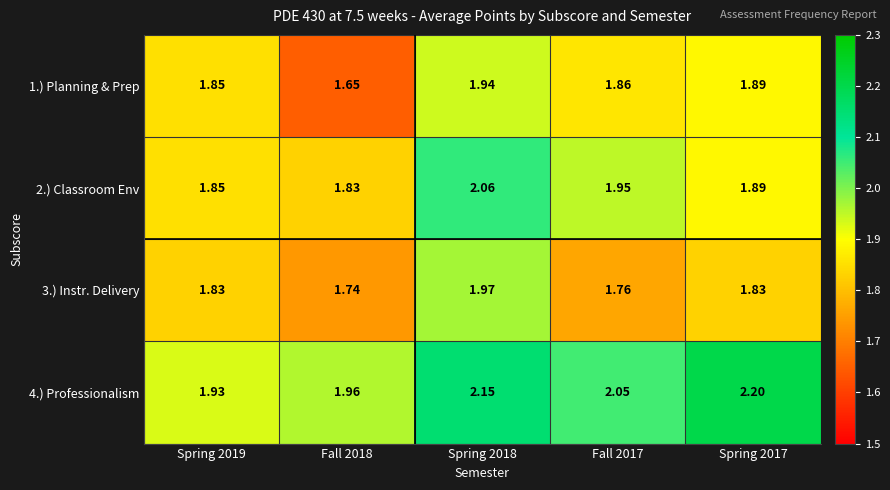

Is the value of 3.) Instr. Delivery at Fall 2018 greater than the value of 1.) Planning & Prep at Spring 2017?

No